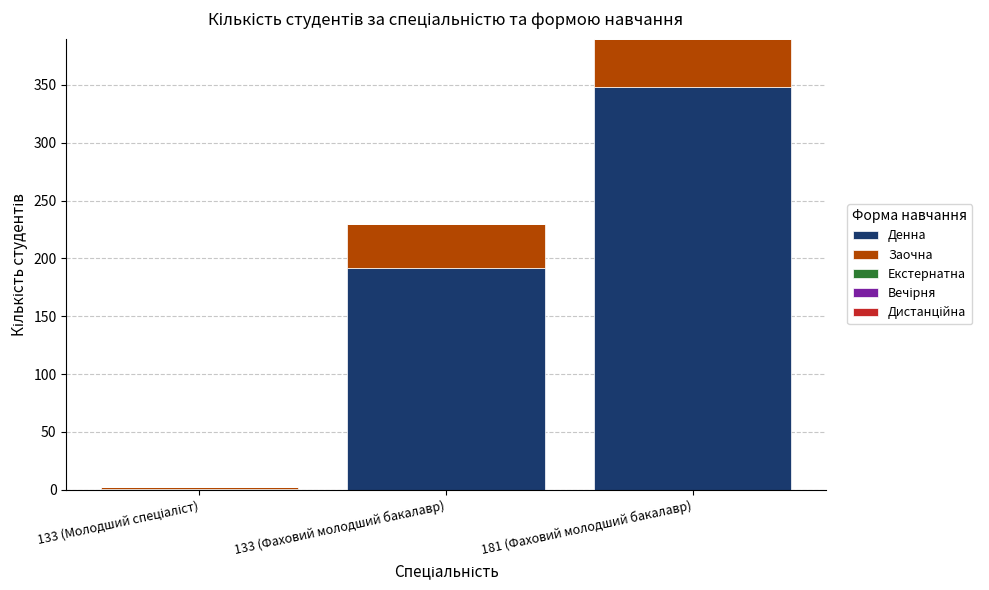

At which category is the sum across all series the highest?

181 (Фаховий молодший бакалавр)